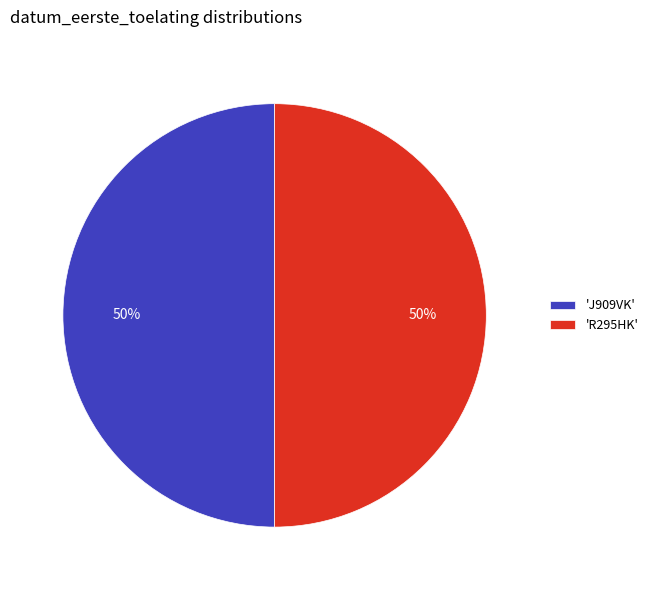

To the nearest percent, what percentage of the pie is 'R295HK'?

50%